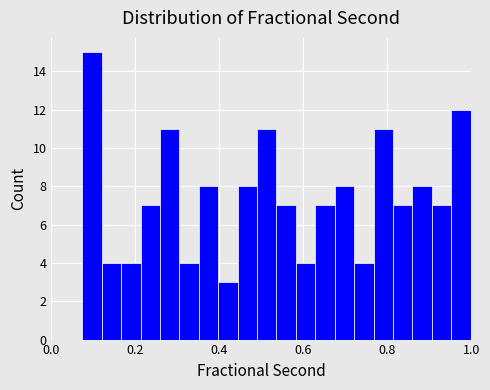

Around what value on the x-axis is the tallest bar? Give the approximate position of its centre, as read against the axis.

0.10